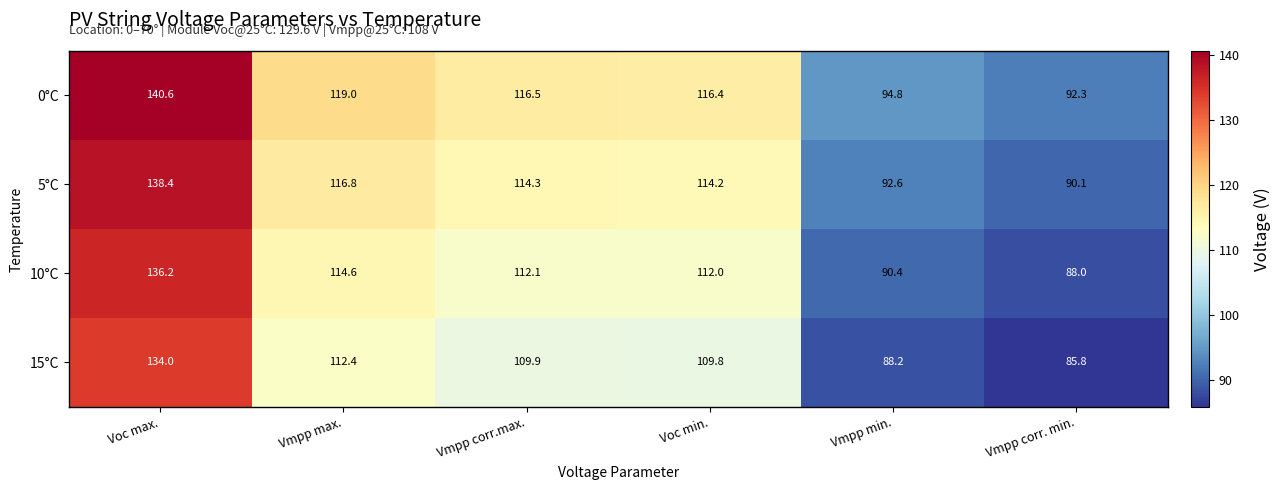

What is the spread (max minus min) of values at Voc max.?

6.6